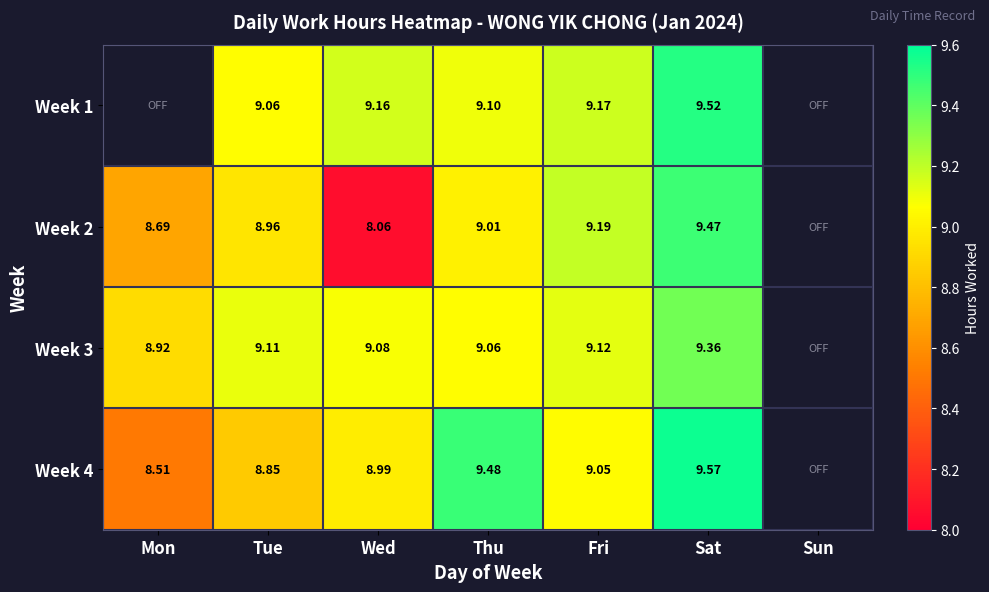

Is the value of Week 2 at Thu greater than the value of Week 4 at Sat?

No